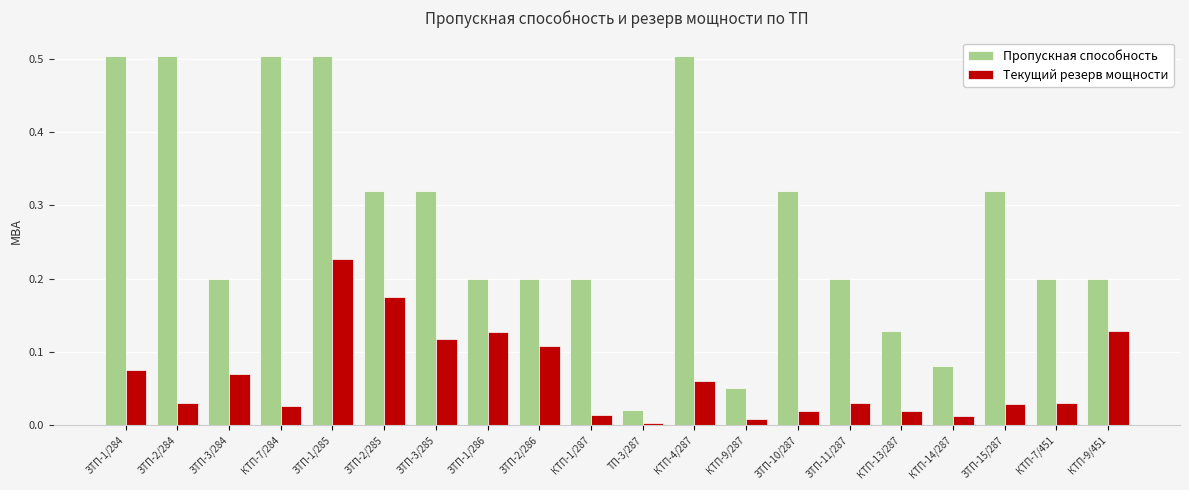

Which series has the largest range (max minus min)?

Пропускная способность